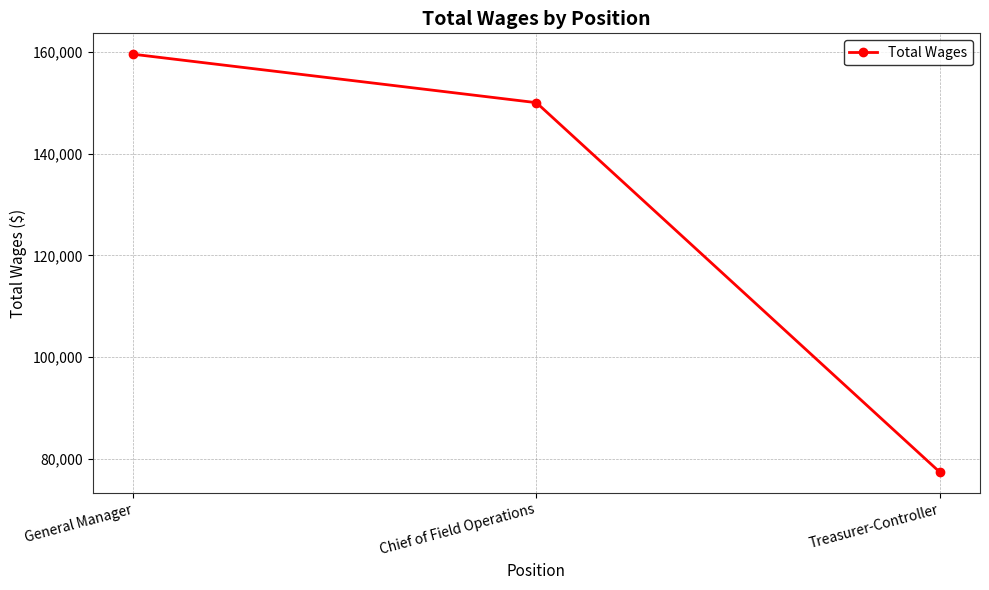

Rank the categories by value from lowest to highest.

Treasurer-Controller, Chief of Field Operations, General Manager